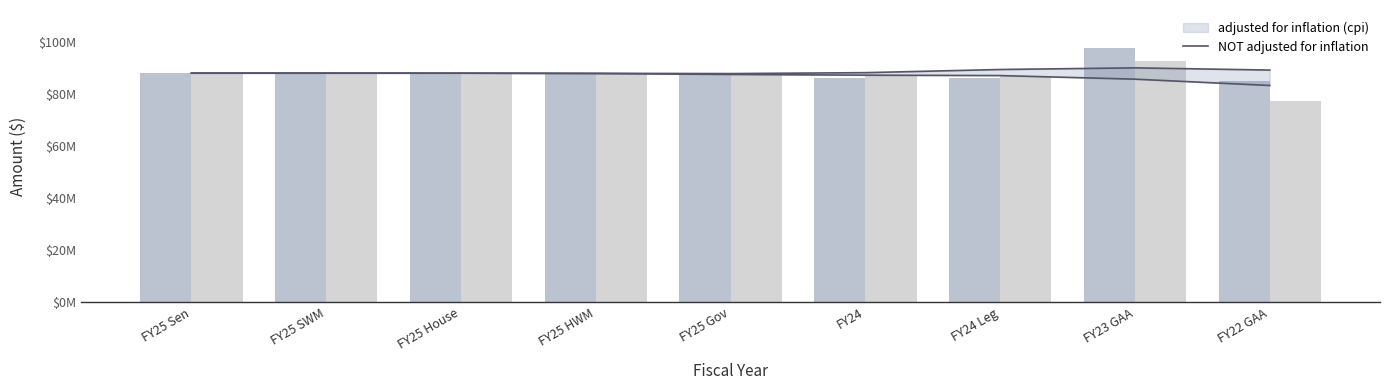

How many groups of bars are there?

9